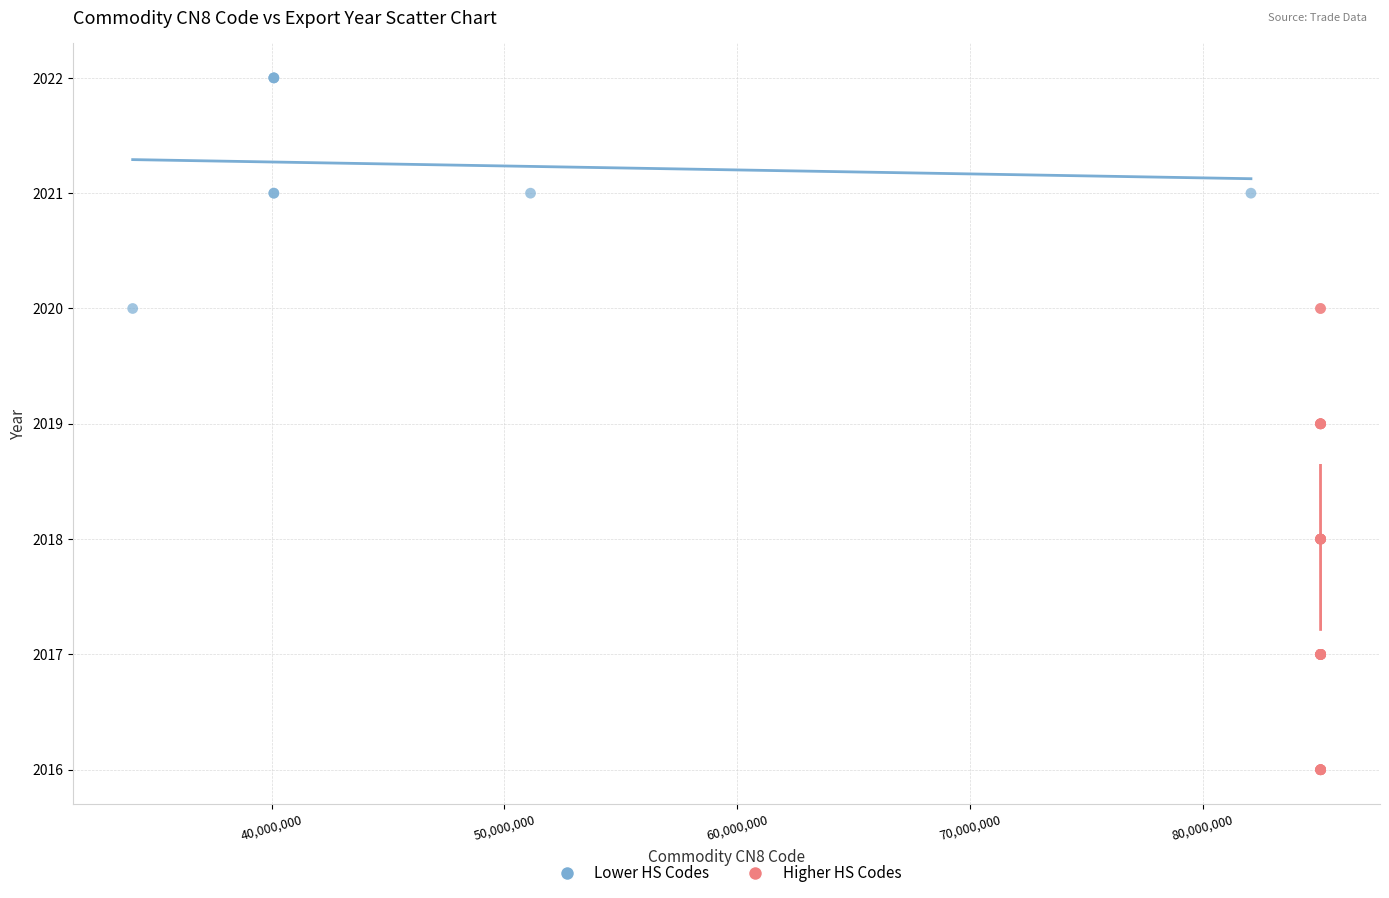

Which series contains the highest Y value?

Lower HS Codes